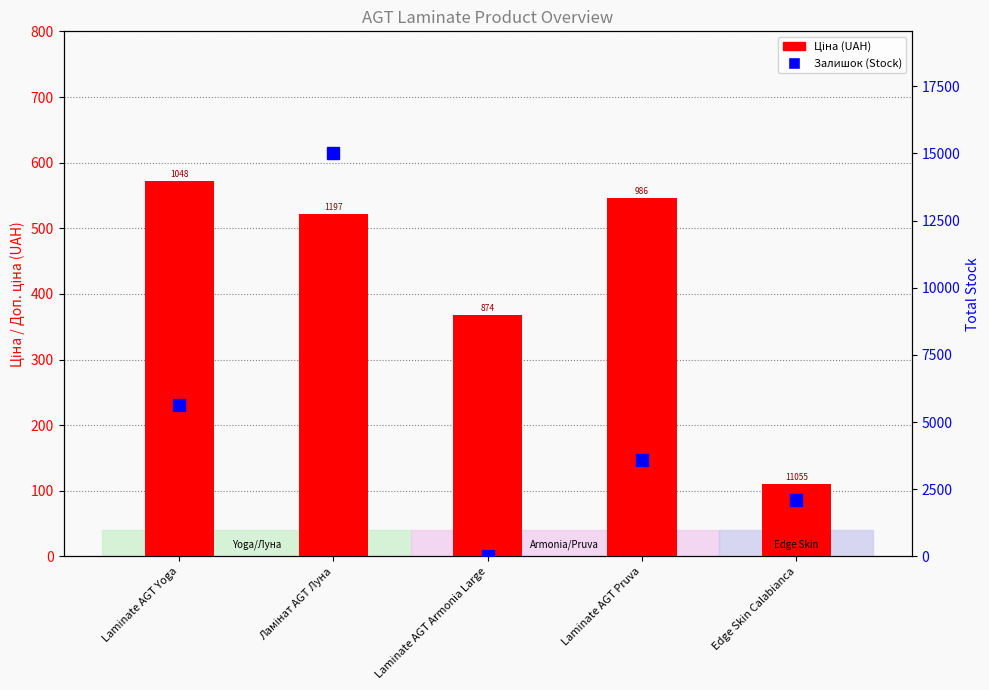

True or false: Ціна has a value of 571.6 at Laminate AGT Yoga.

True